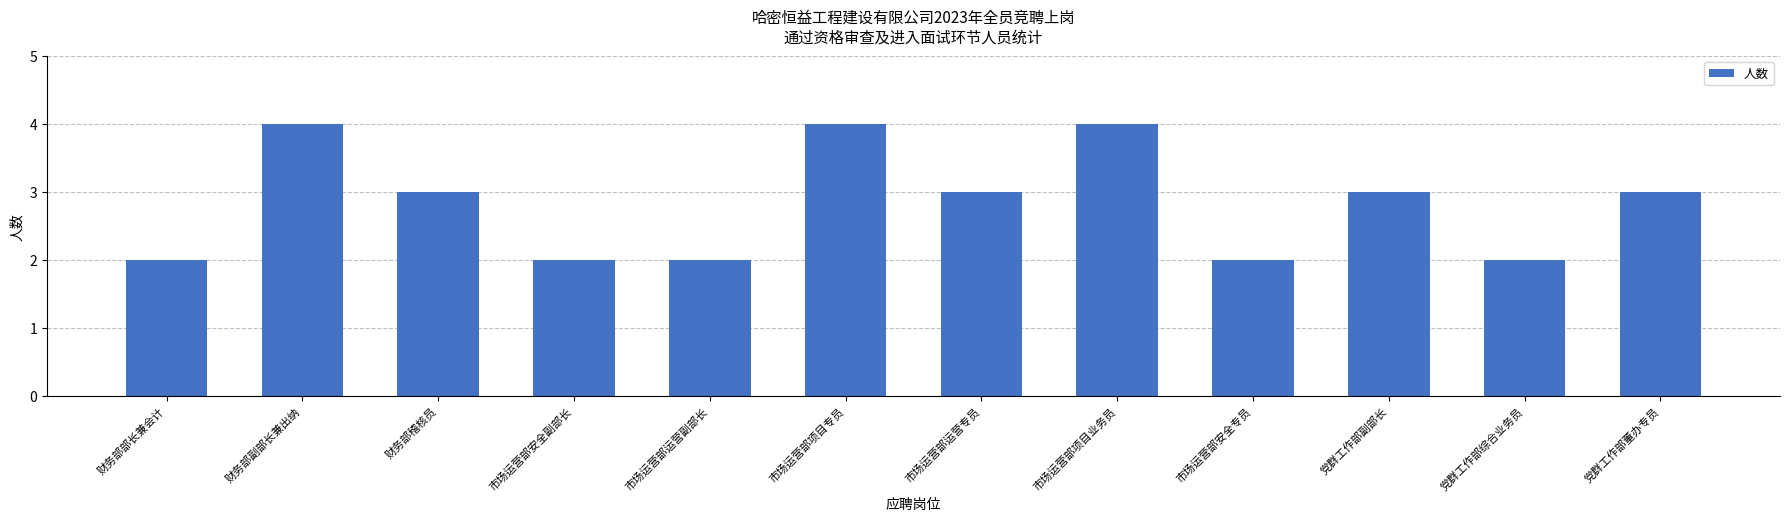

Count the number of categories in the chart.

12